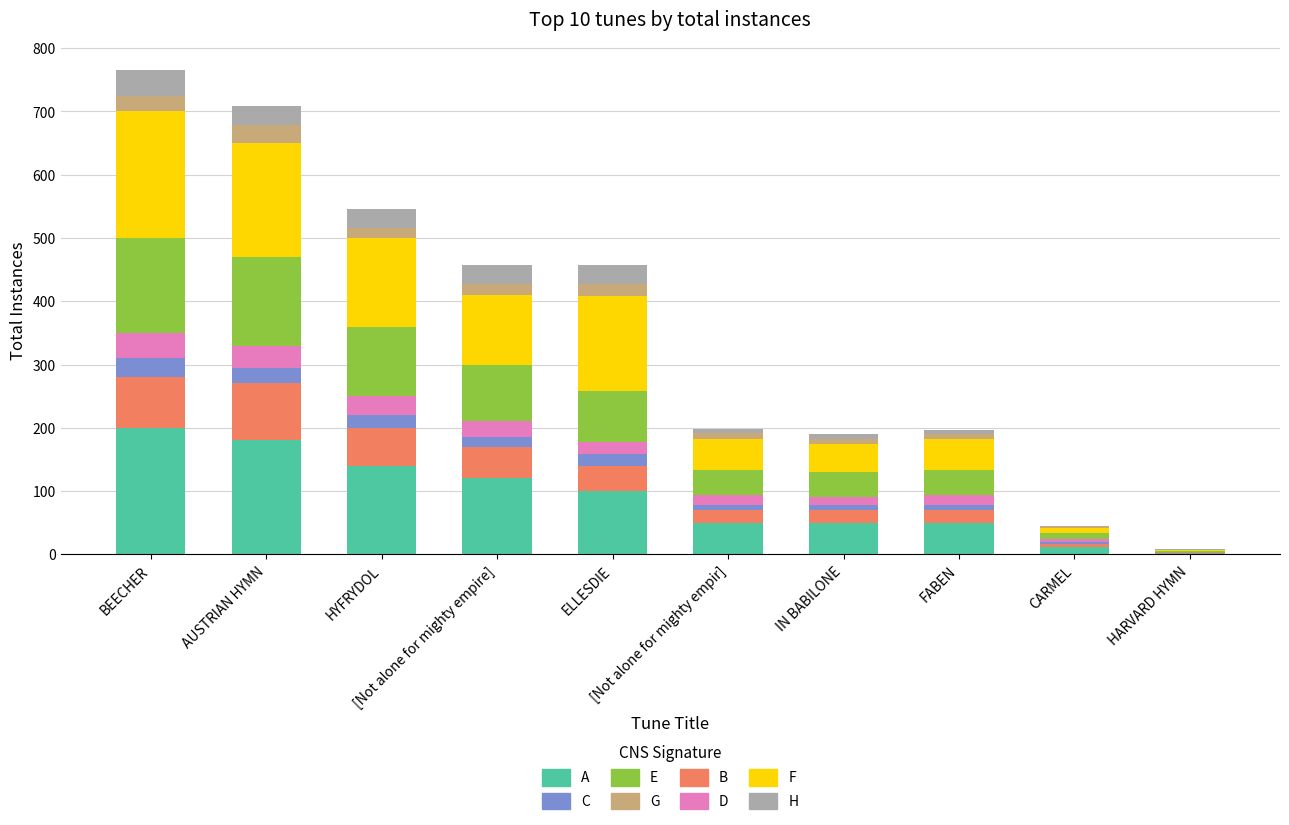

What are all the series names shown in the legend?

A, C, E, G, B, D, F, H